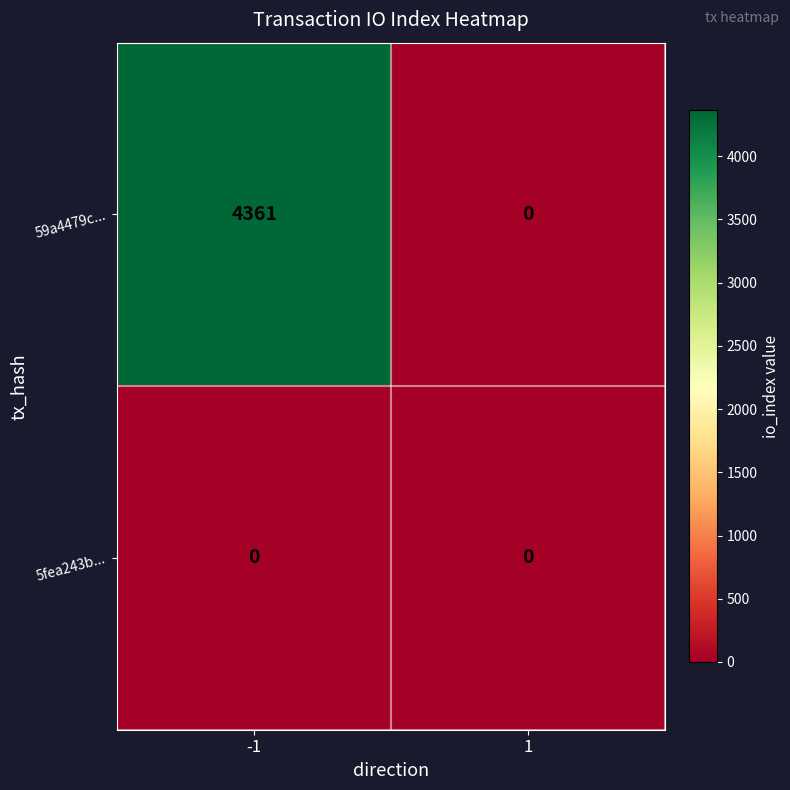

Is the value of 5fea243b... at 1 greater than the value of 59a4479c... at -1?

No